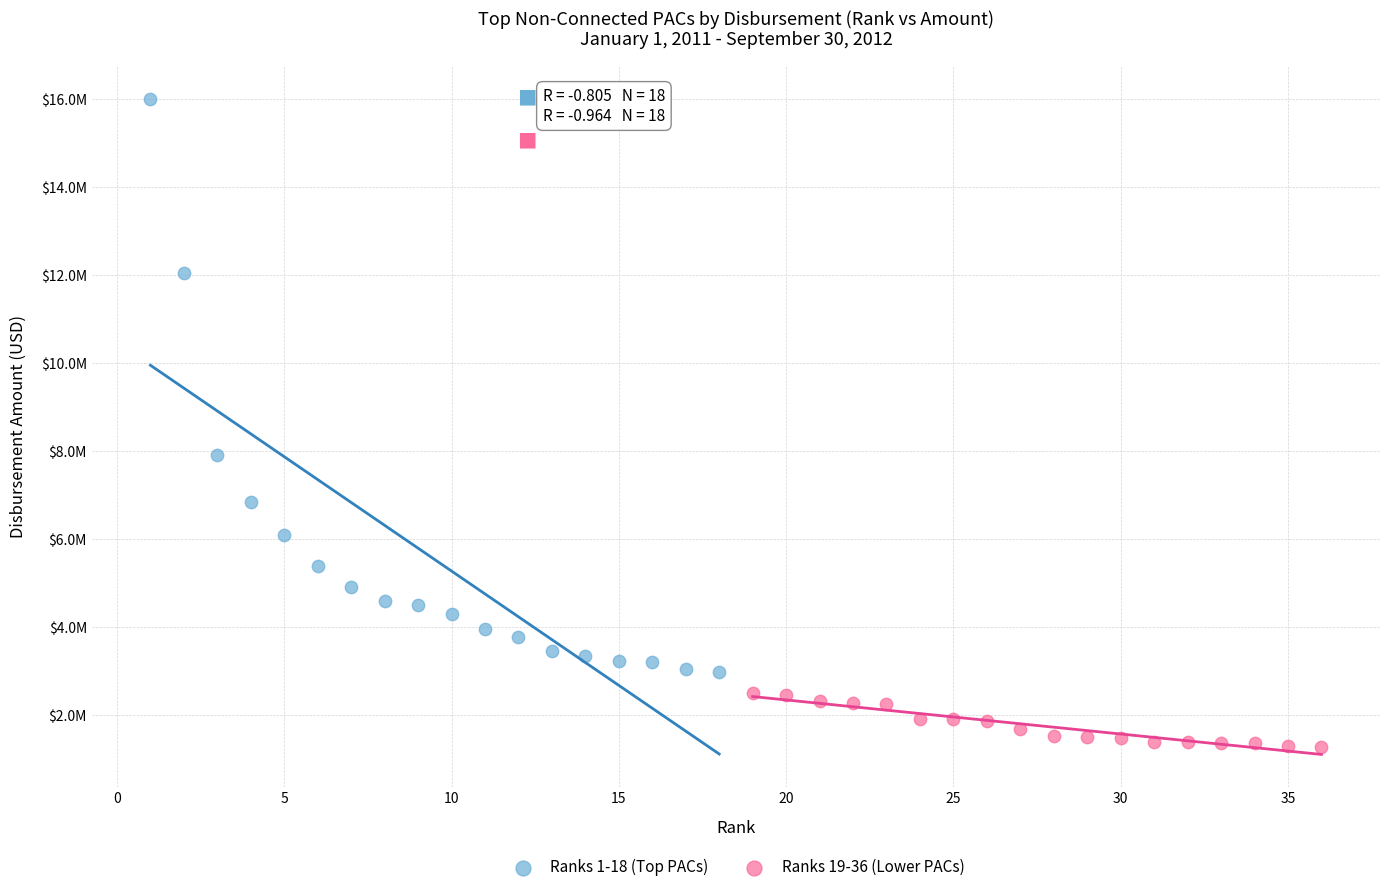

What are all the series names shown in the legend?

Ranks 1-18 (Top PACs), Ranks 19-36 (Lower PACs)